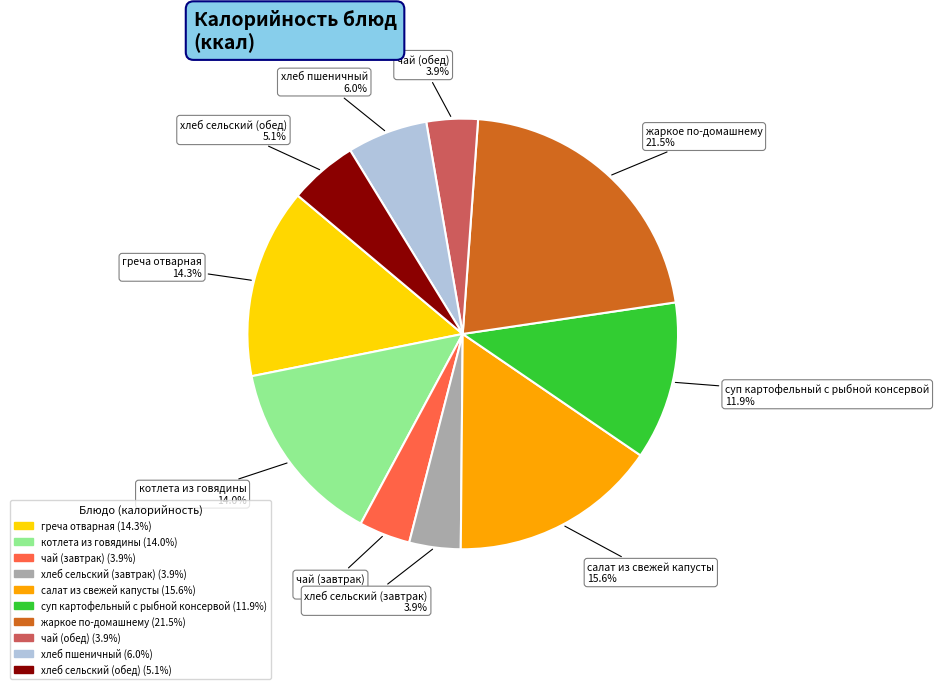

Does хлеб сельский (обед) account for over 50% of the chart?

No